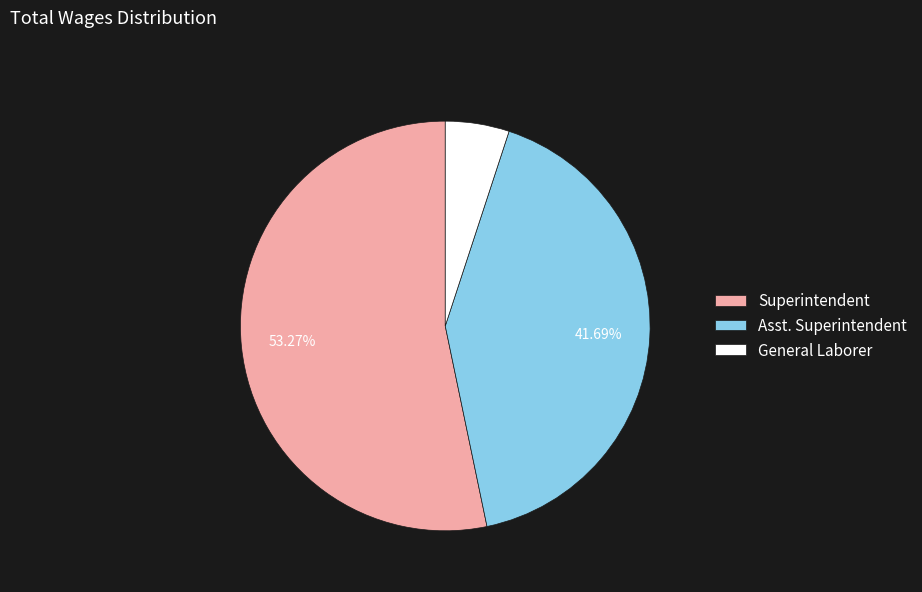

Count the number of slices in the pie.

3